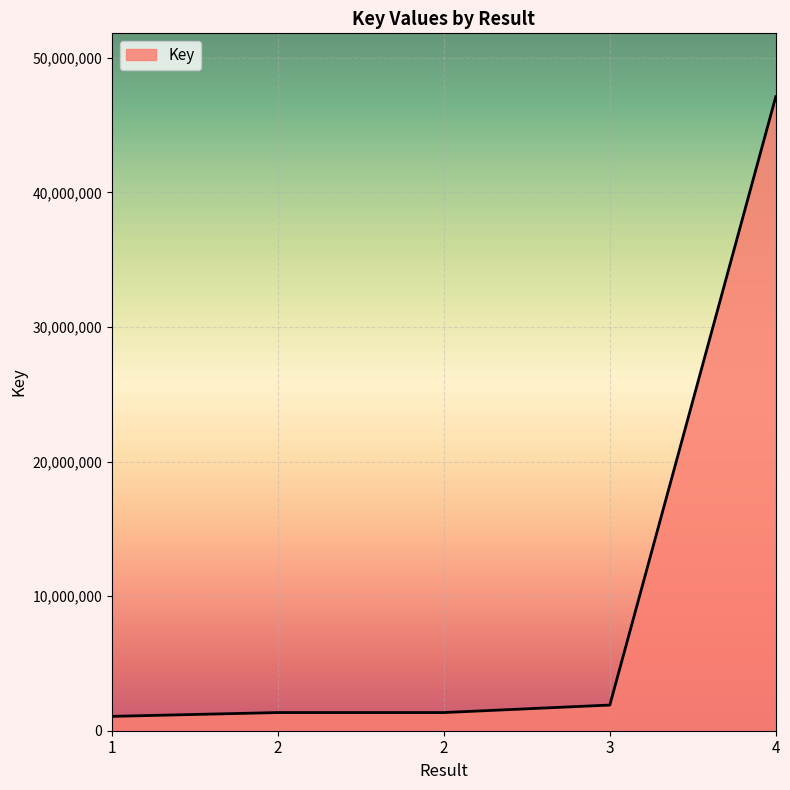

What is the maximum value shown in the chart?

47114107